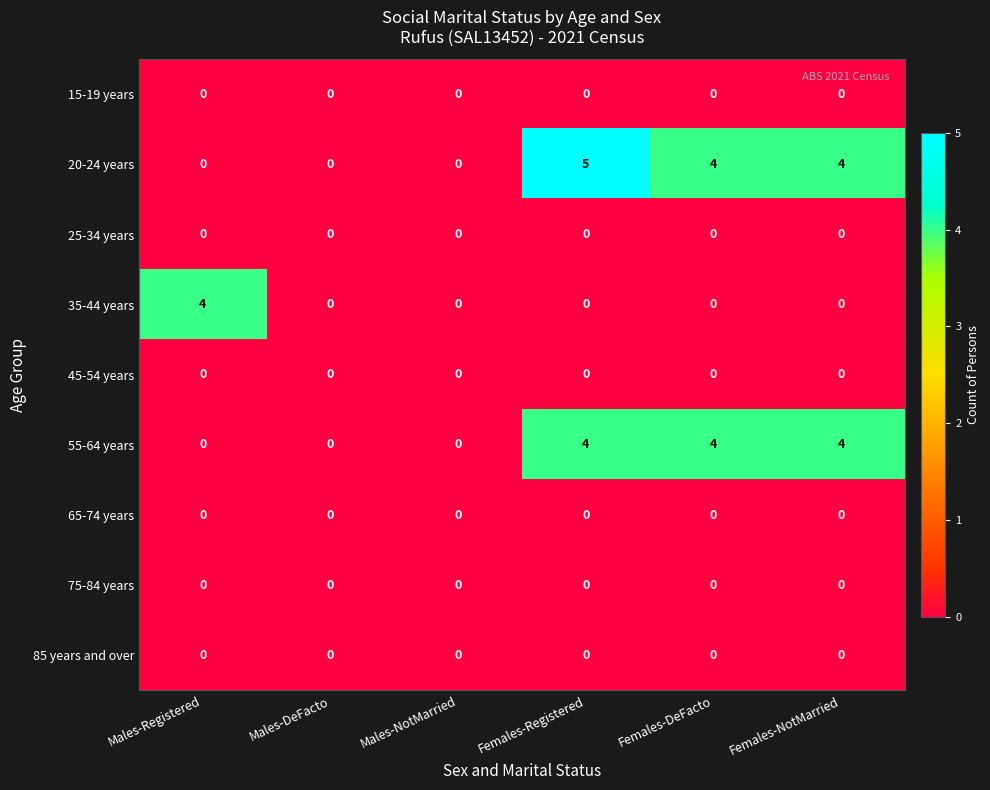

Which series has the widest spread of values?

20-24 years